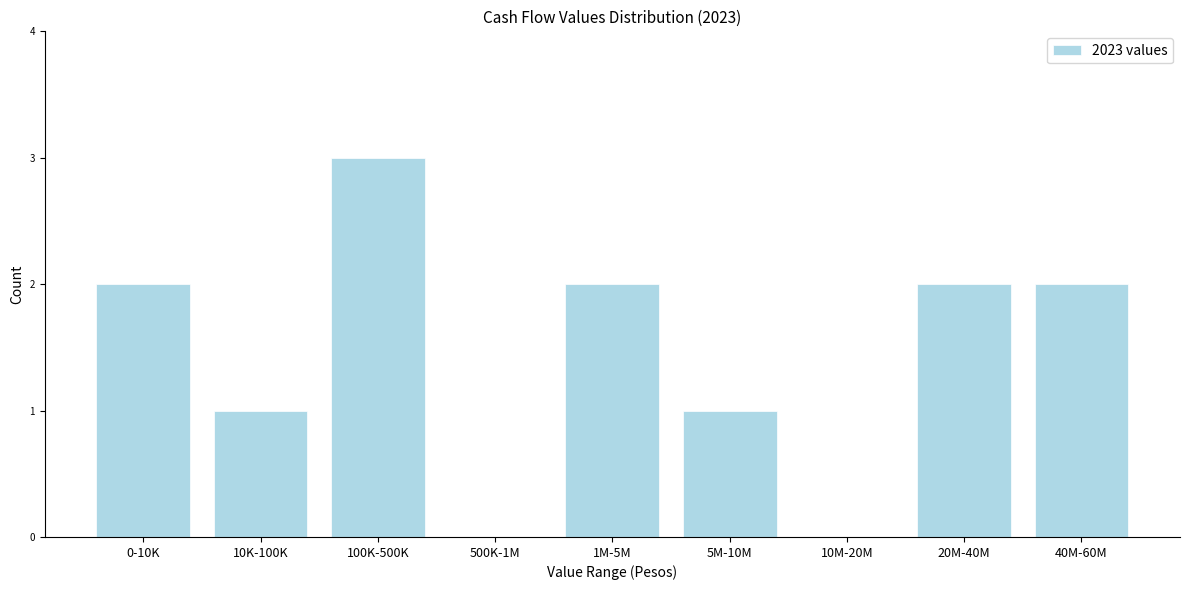

Reading left to right, list all the values displayed in this chart.

0-10K=2	10K-100K=1	100K-500K=3	500K-1M=0	1M-5M=2	5M-10M=1	10M-20M=0	20M-40M=2	40M-60M=2